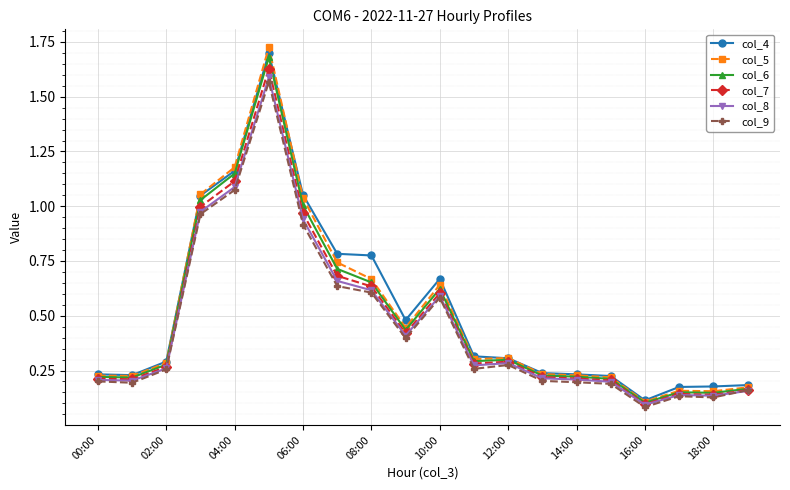

True or false: col_8 has more than 2 interior local peaks.

True